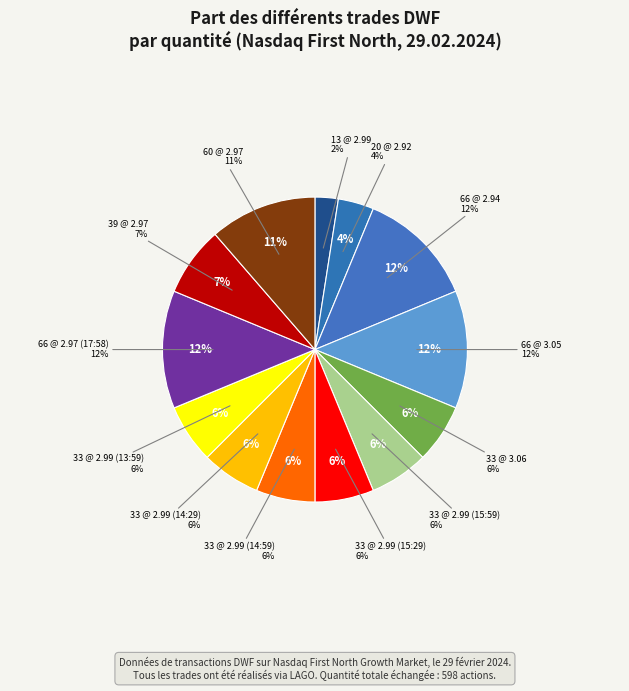

The 33 @ 2.99 (14:29) slice represents 19% of the pie. True or false?

False